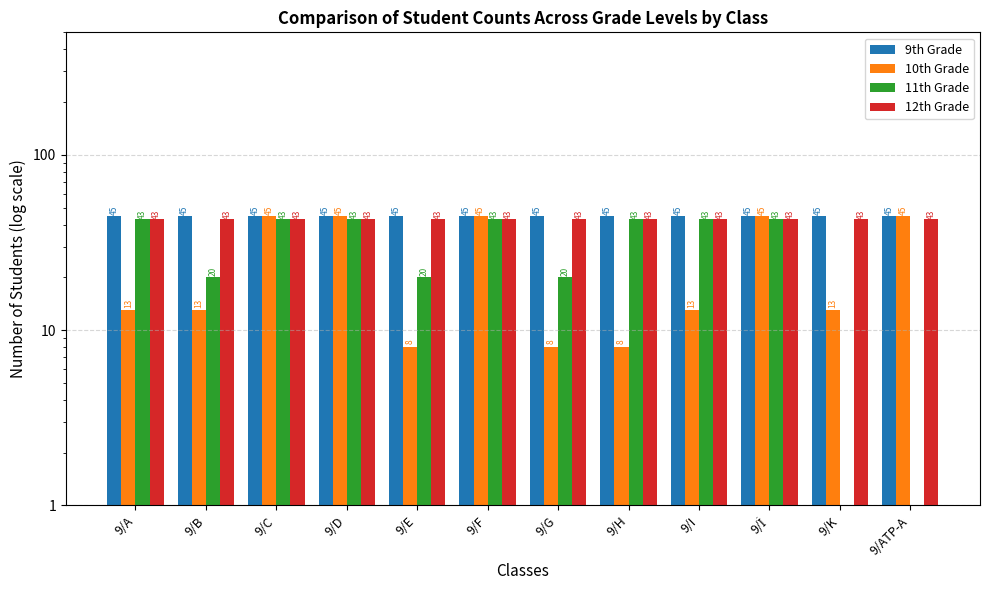

True or false: 12th Grade has a value of 43 at 9/ATP-A.

True